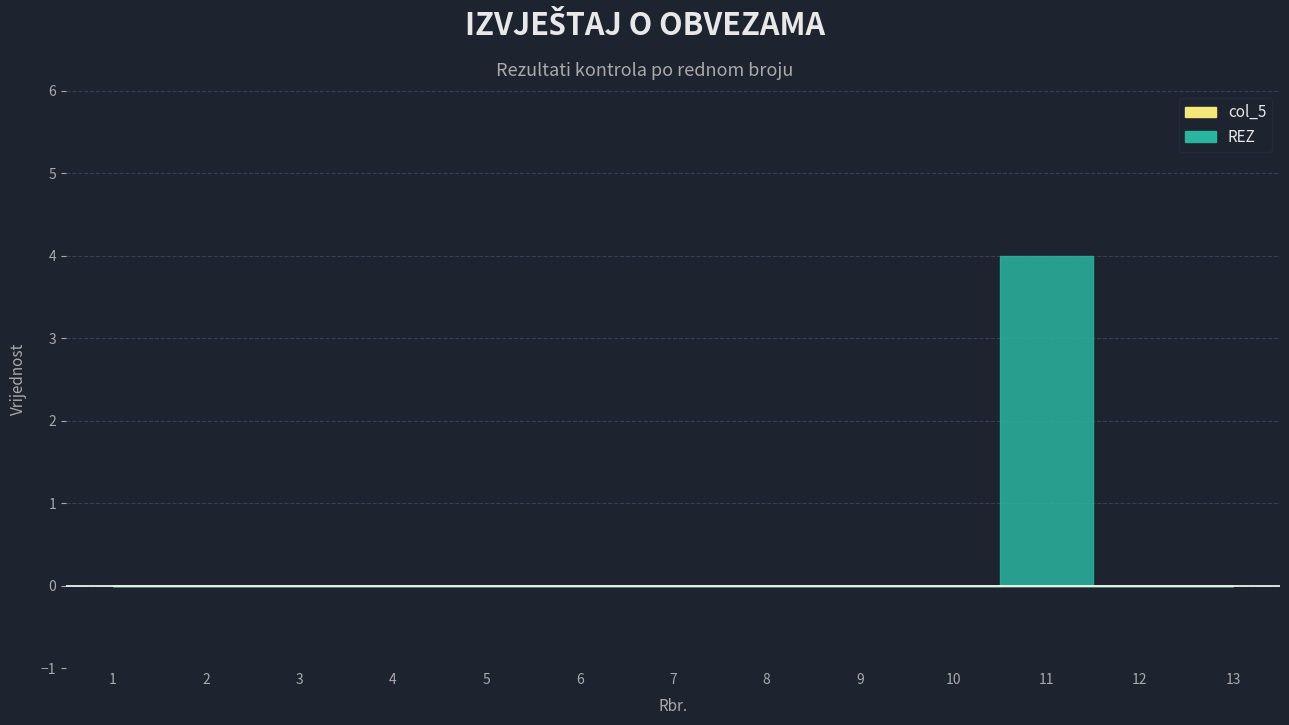

True or false: REZ and col_5 cross at least once.

False